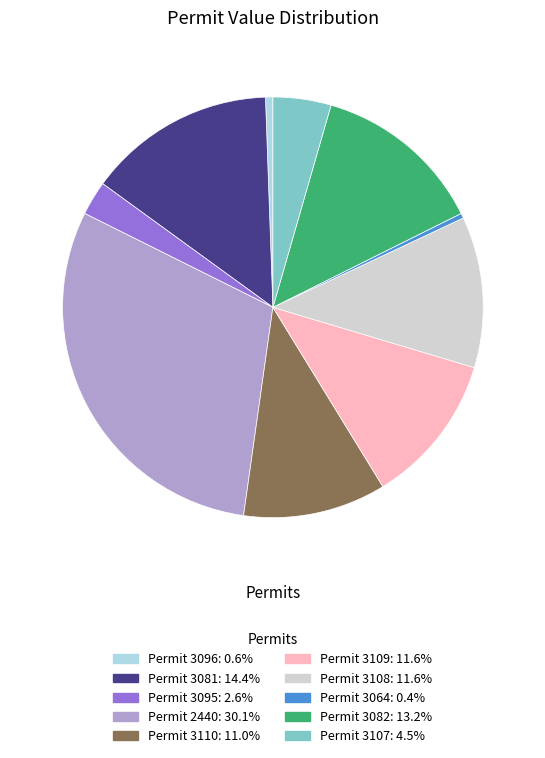

How many segments does this pie chart have?

10